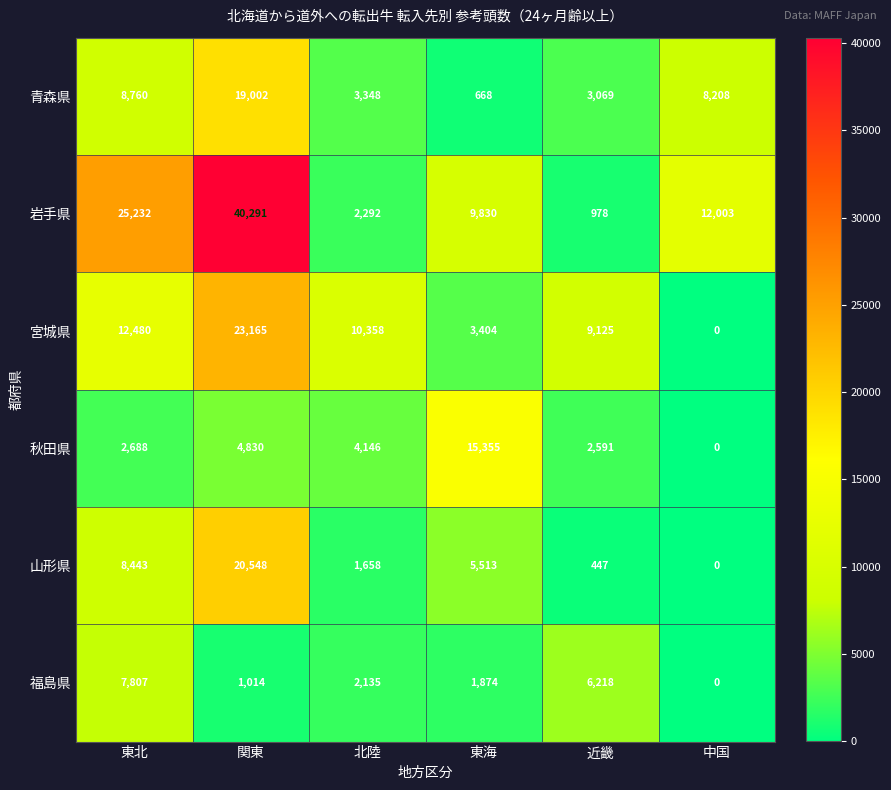

Which series has the widest spread of values?

岩手県